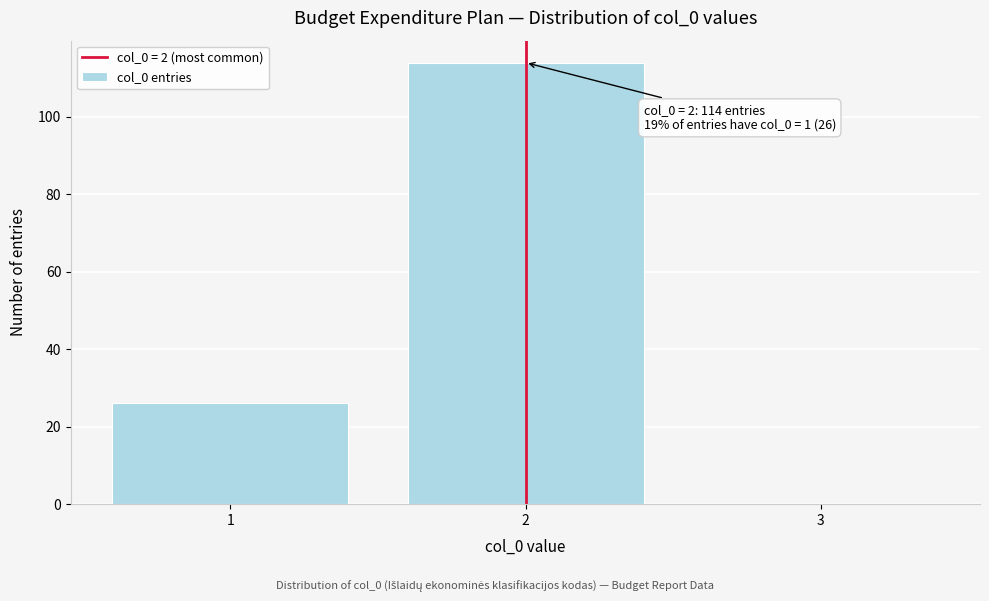

Which range on the x-axis has the tallest bar?

1.5 to 2.5